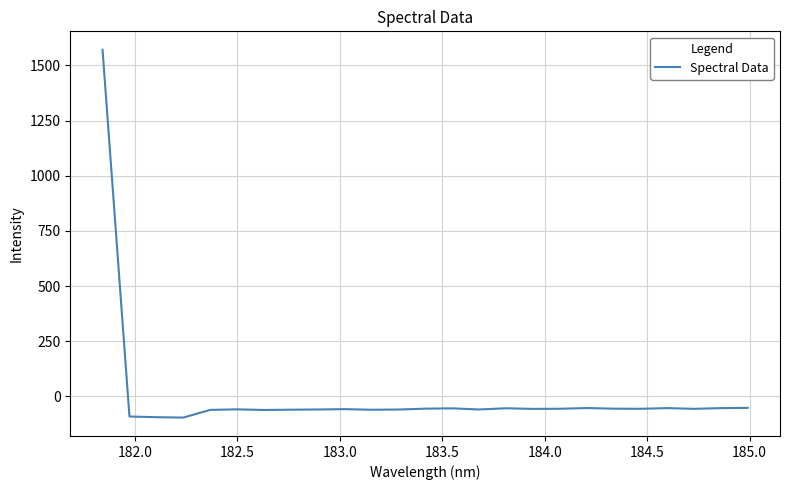

Count the number of values greater than -56.

9